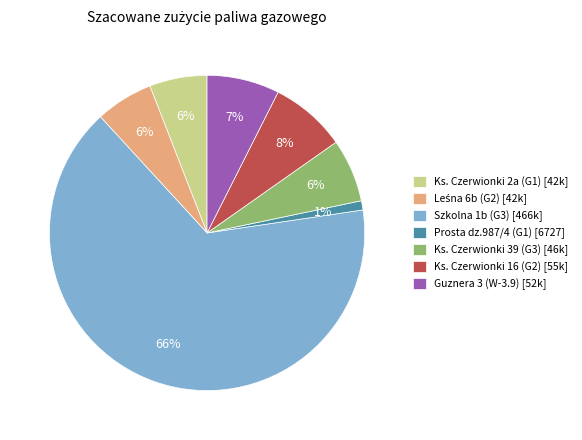

To the nearest percent, what portion does Prosta dz.987/4 (G1) represent?

1%